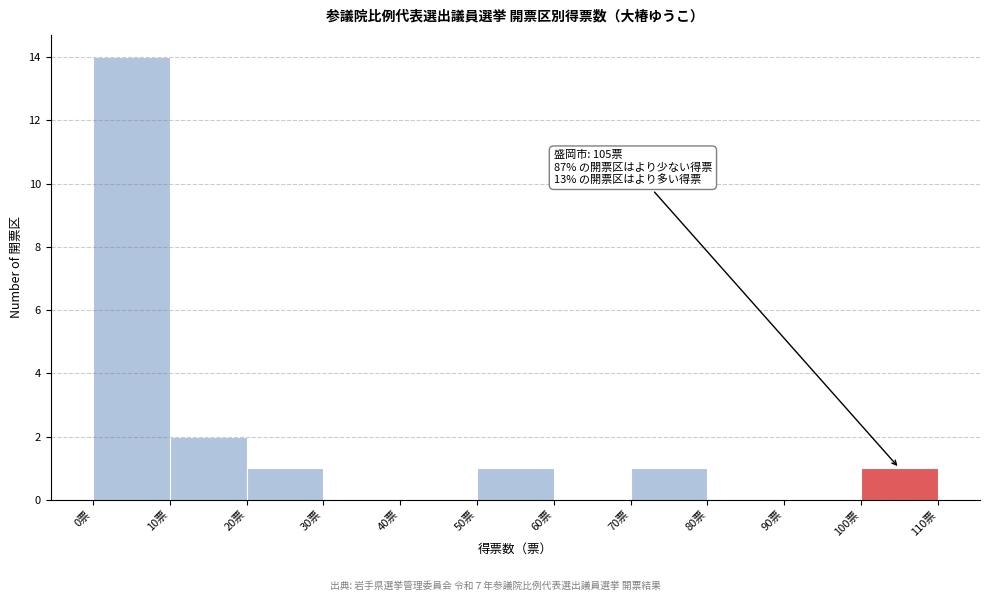

Which range on the x-axis has the tallest bar?

0 to 10